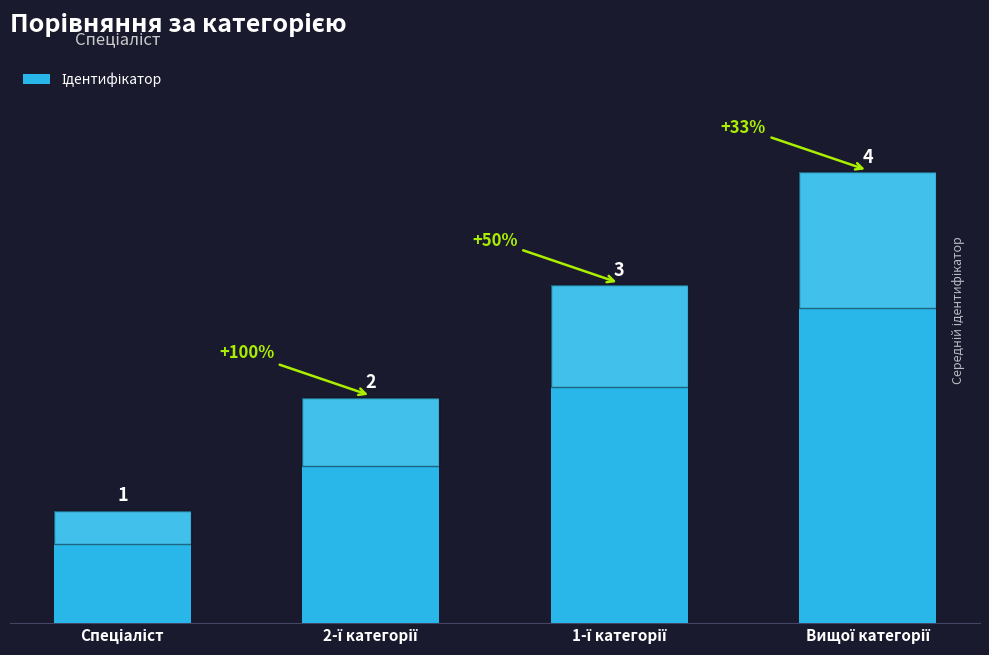

What is the difference between the maximum and second lowest values?

2